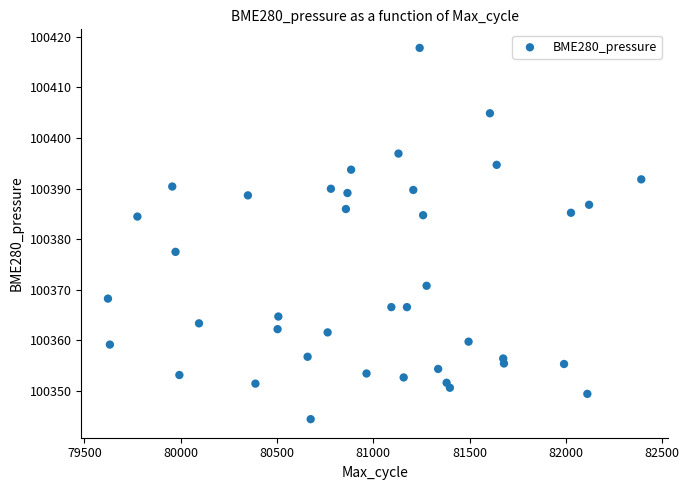

What is the range of Y values (max minus min)?

73.4